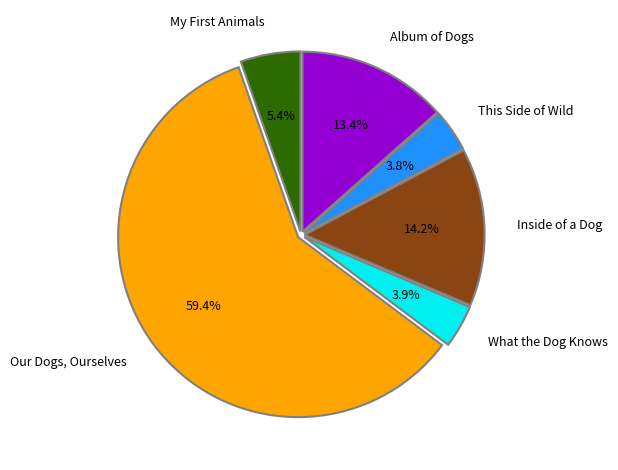

What portion of the pie excludes This Side of Wild?

96.2%